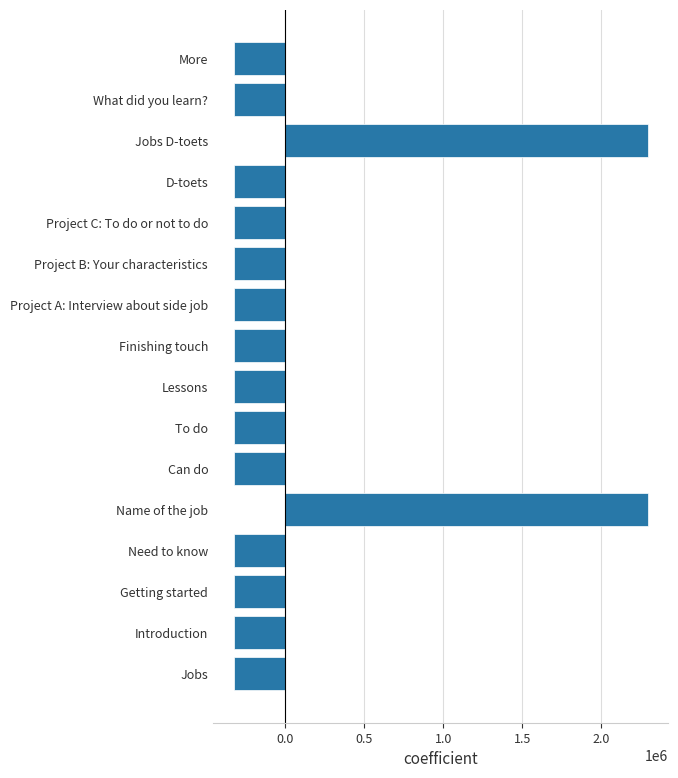

What is the sum of the values at To do and More?

-655367.0